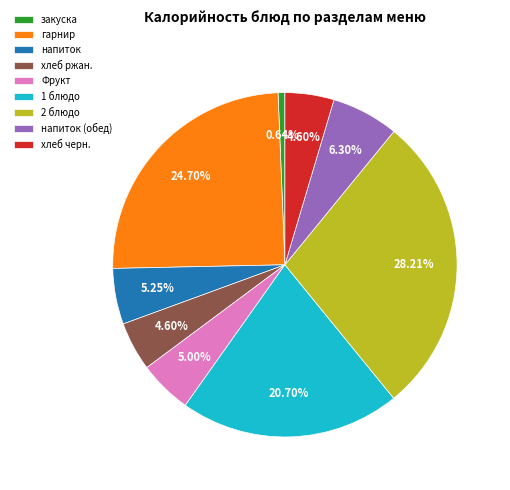

To the nearest percent, what percentage of the pie is хлеб черн.?

5%